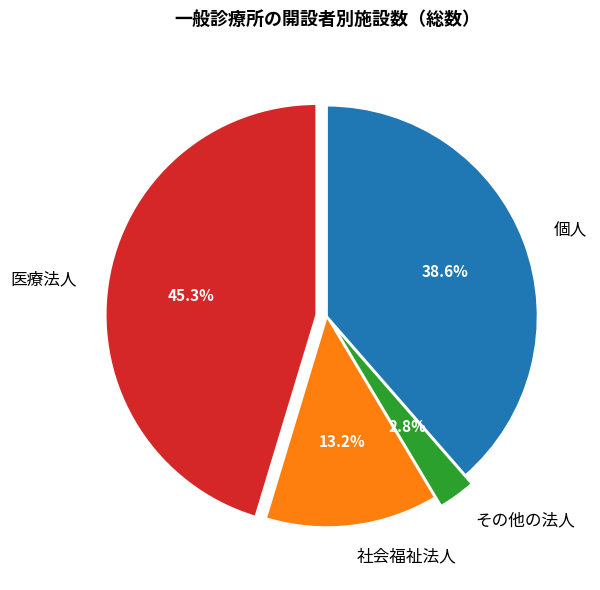

To the nearest percent, what is the combined percentage of 個人 and 医療法人?

84%